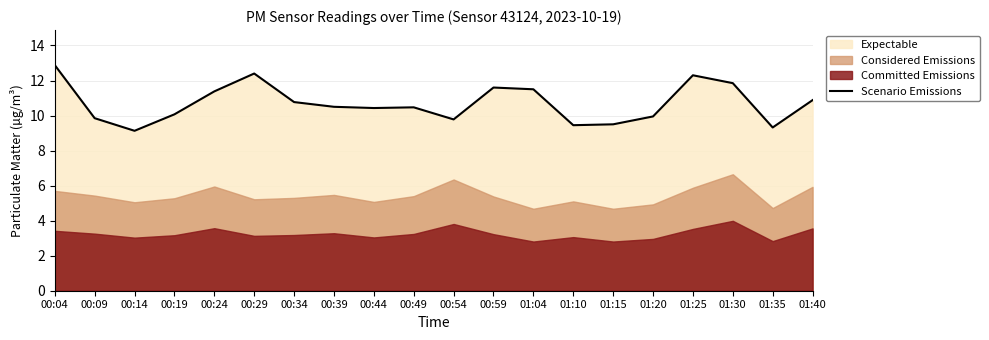

Is it true that the value at 00:44 is 16.2?

False